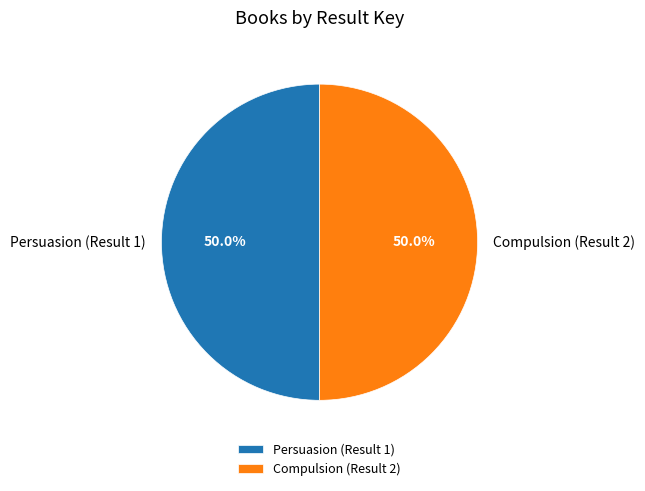

Approximately how many times larger is the value at Persuasion (Result 1) compared to Compulsion (Result 2)?

1.0